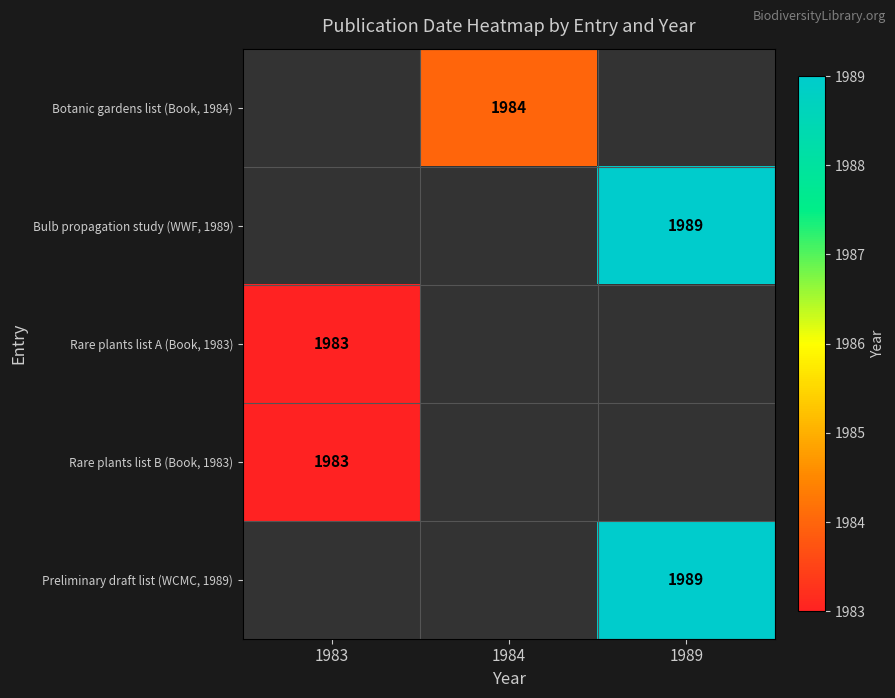

How many series are shown in this chart?

5